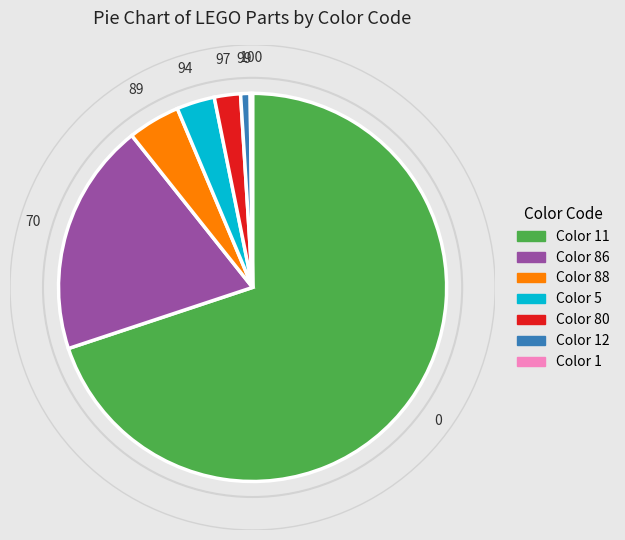

Is there a majority slice in this chart?

Yes